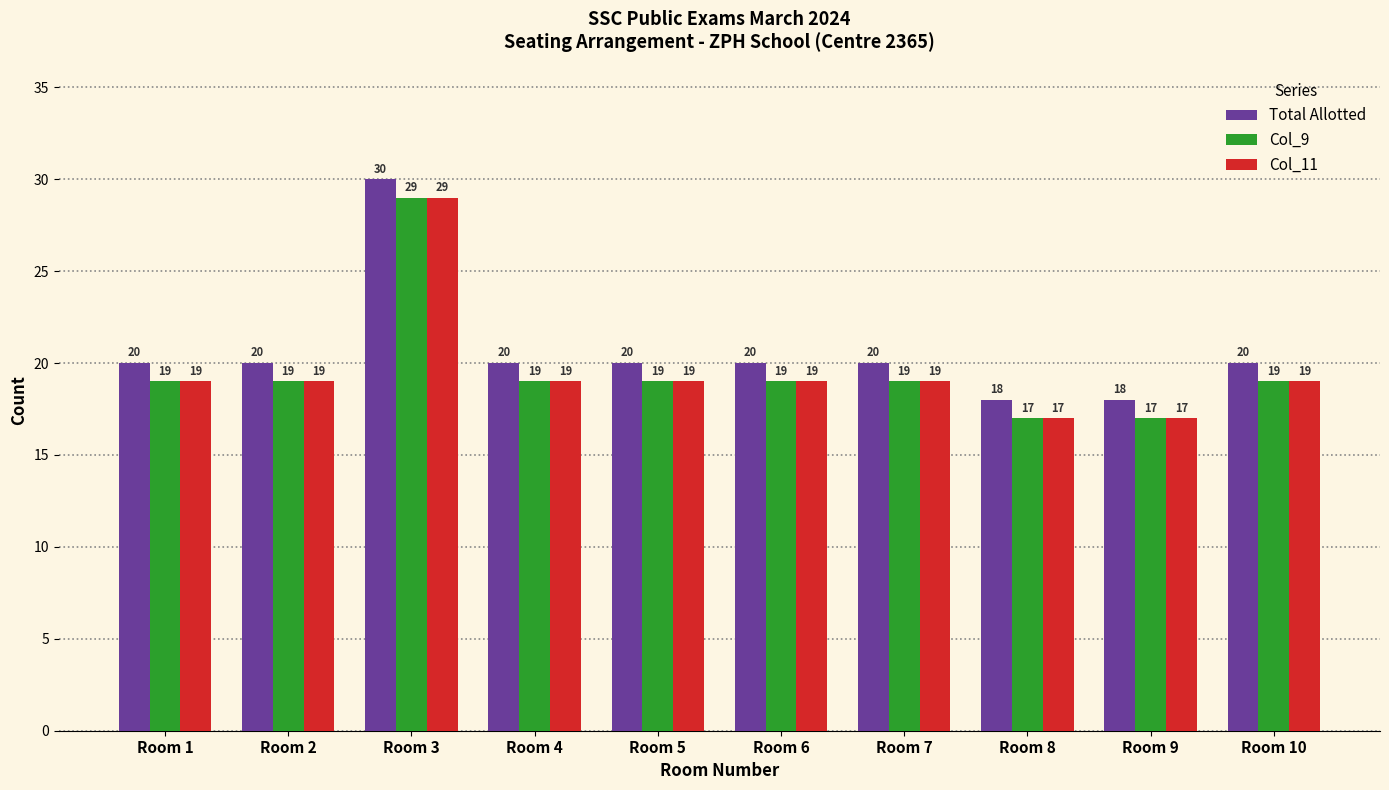

Reading left to right, list all the values displayed in this chart.

Total Allotted: Room 1=20	Room 2=20	Room 3=30	Room 4=20	Room 5=20	Room 6=20	Room 7=20	Room 8=18	Room 9=18	Room 10=20
Col_9: Room 1=19	Room 2=19	Room 3=29	Room 4=19	Room 5=19	Room 6=19	Room 7=19	Room 8=17	Room 9=17	Room 10=19
Col_11: Room 1=19	Room 2=19	Room 3=29	Room 4=19	Room 5=19	Room 6=19	Room 7=19	Room 8=17	Room 9=17	Room 10=19